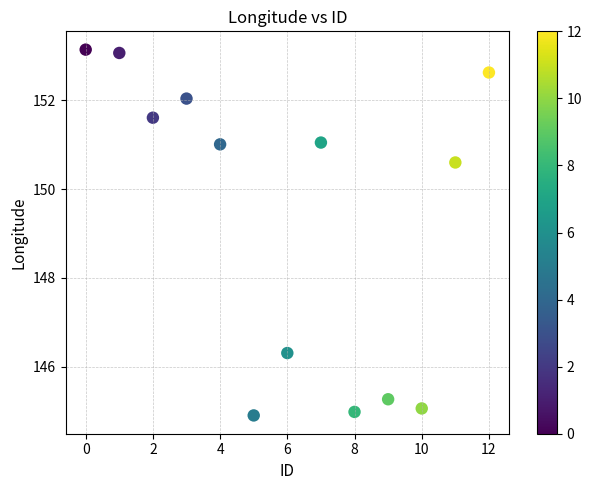

What is the range of Y values (max minus min)?

8.2